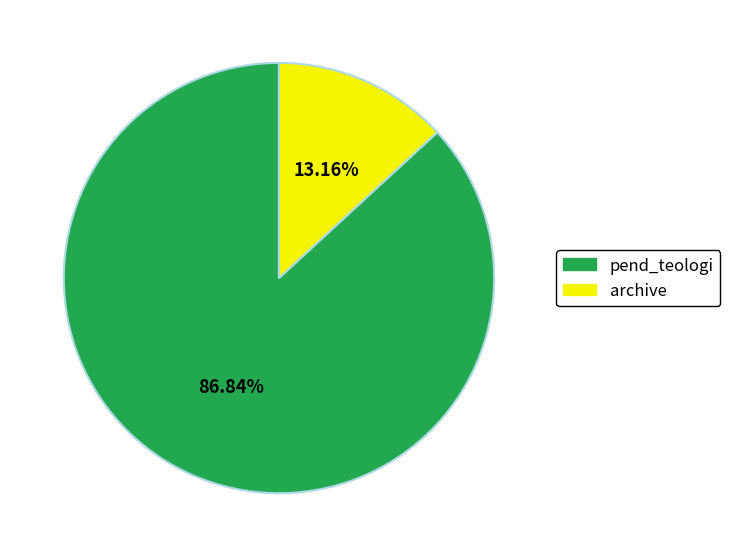

Rank the categories by value from lowest to highest.

archive, pend_teologi